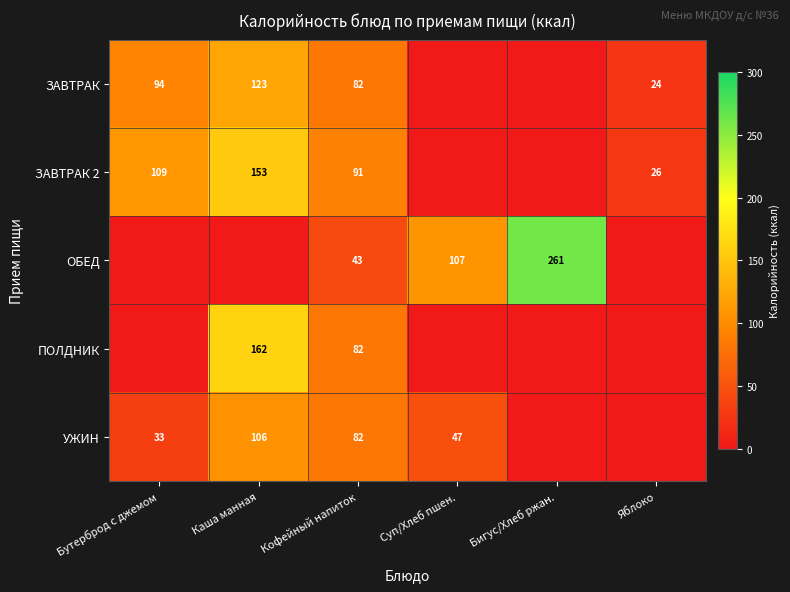

The ПОЛДНИК series shows 82 at Кофейный напиток. True or false?

True